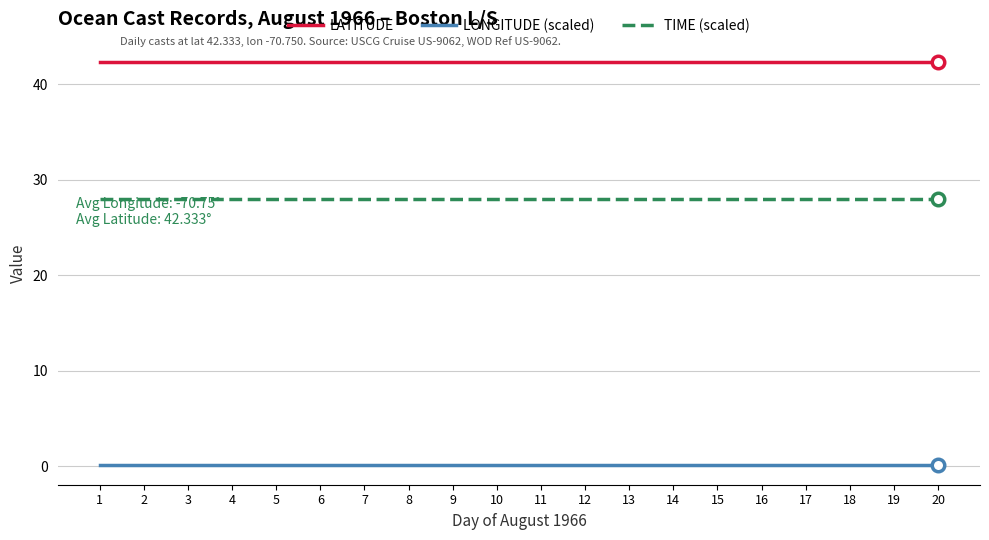

Which series has the largest total across all categories?

LATITUDE